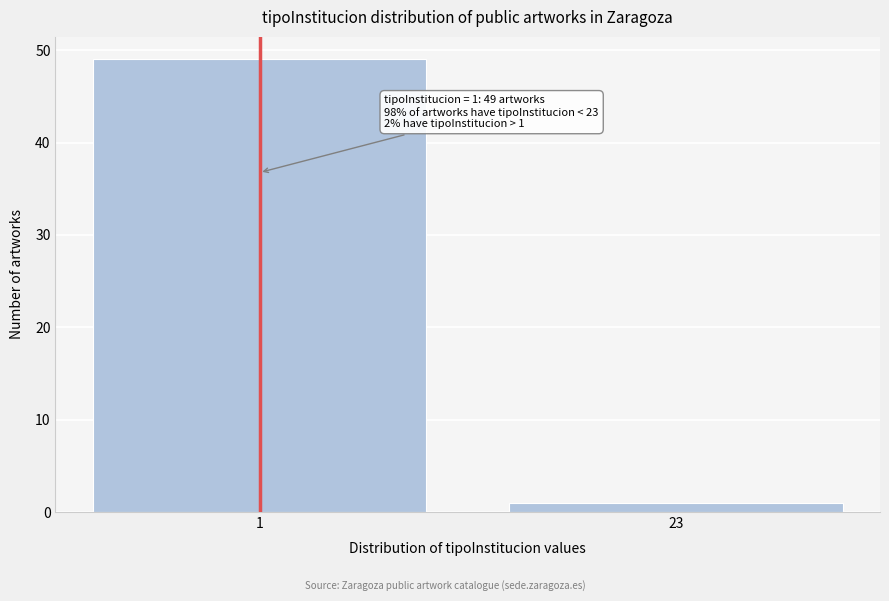

Reading left to right, what are all the values shown in this chart?

49	1